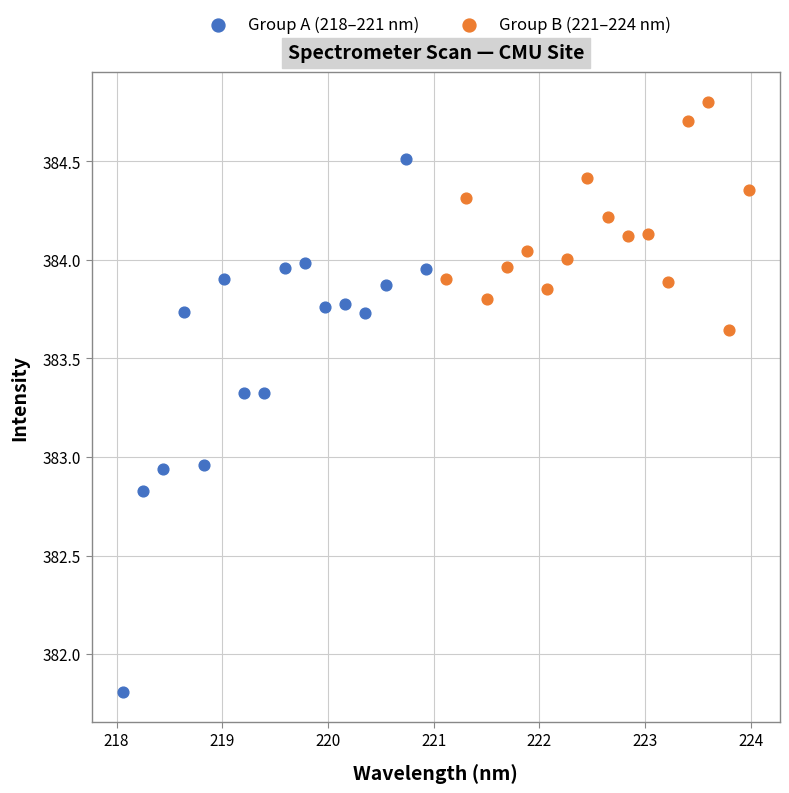

Which series has the widest spread of Y values?

Group A (218–221 nm)